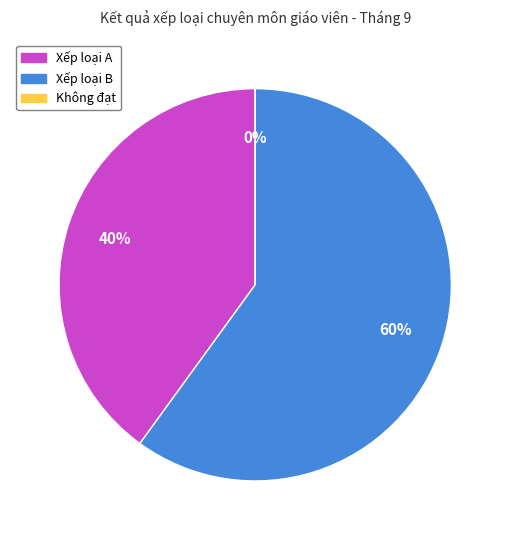

To the nearest percent, what percentage of the pie is Xếp loại A?

40%